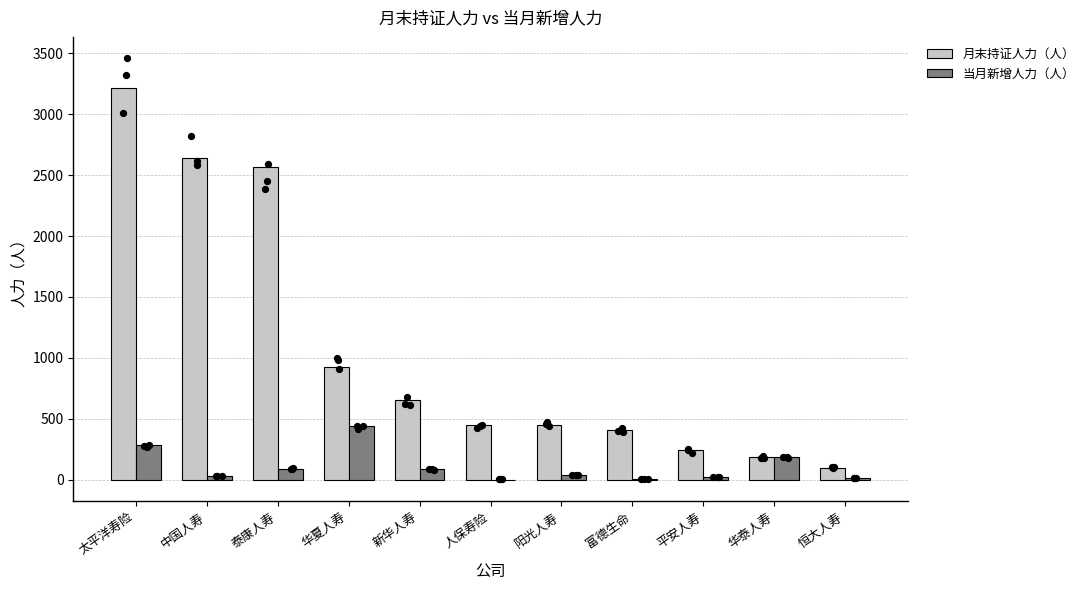

What is the total value across all series at 阳光人寿?

484